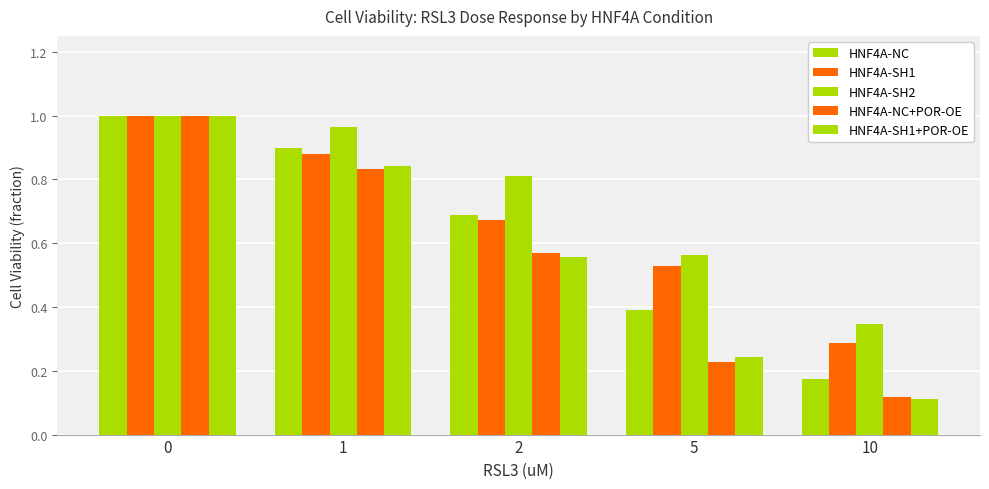

Is the value of HNF4A-NC+POR-OE at 2 greater than the value of HNF4A-SH1 at 5?

Yes